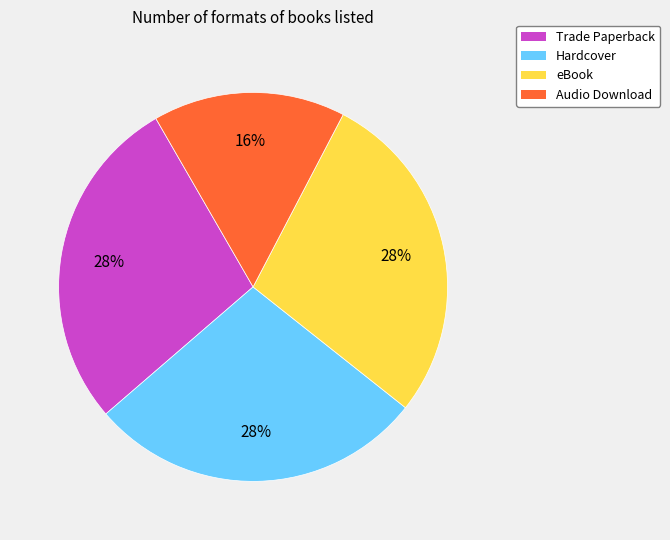

True or false: Audio Download accounts for 6% of the total.

False